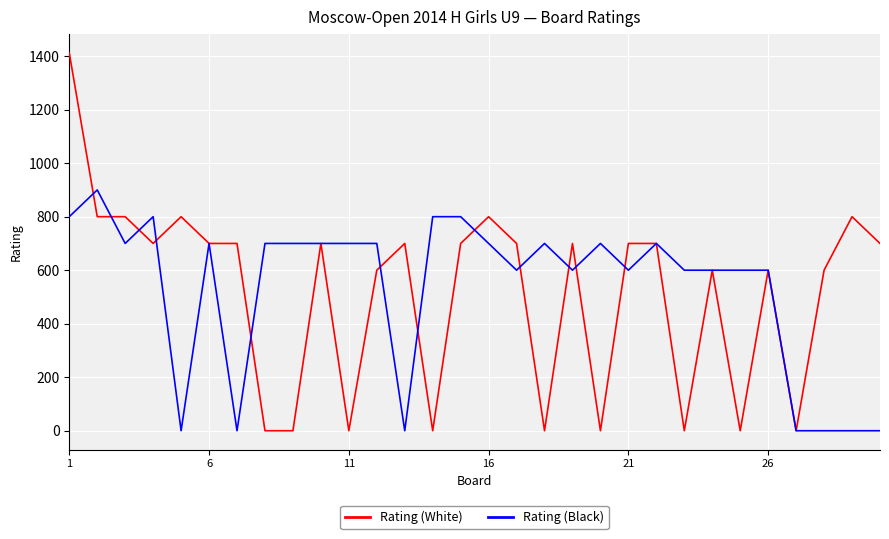

Which series has the widest spread of values?

Rating (White)